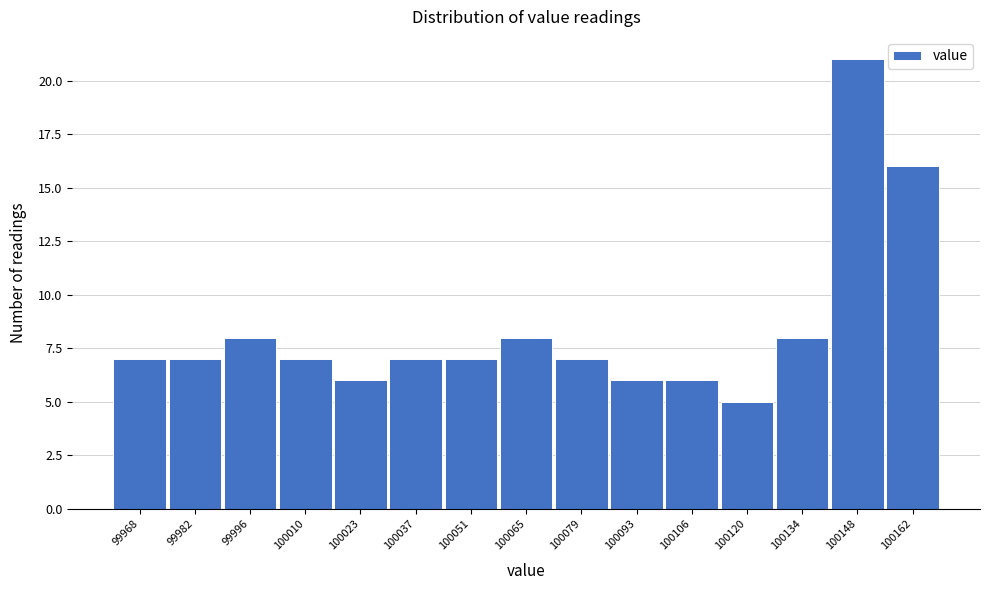

Reading left to right, extract all data points from this chart.

7	7	8	7	6	7	7	8	7	6	6	5	8	21	16